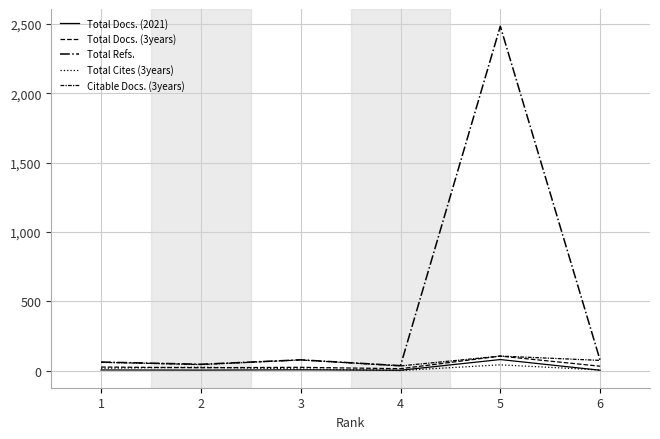

In Total Docs. (2021), how many points are lower than both neighbors (excluding endpoints)?

2